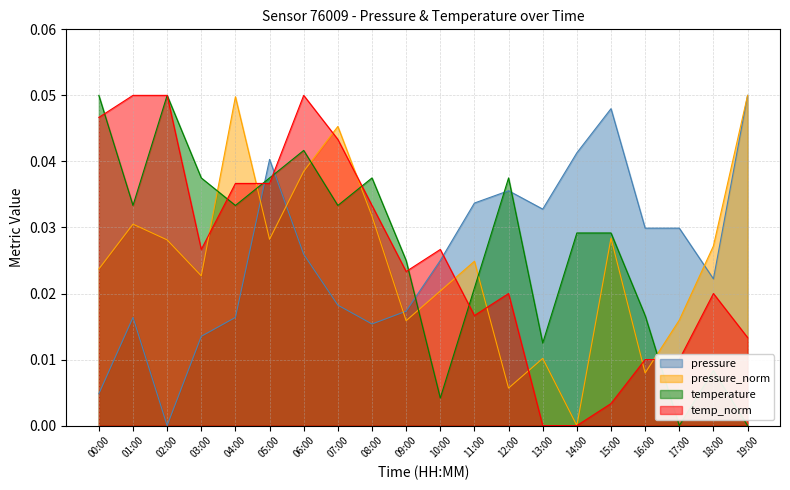

How many series are shown in this chart?

4